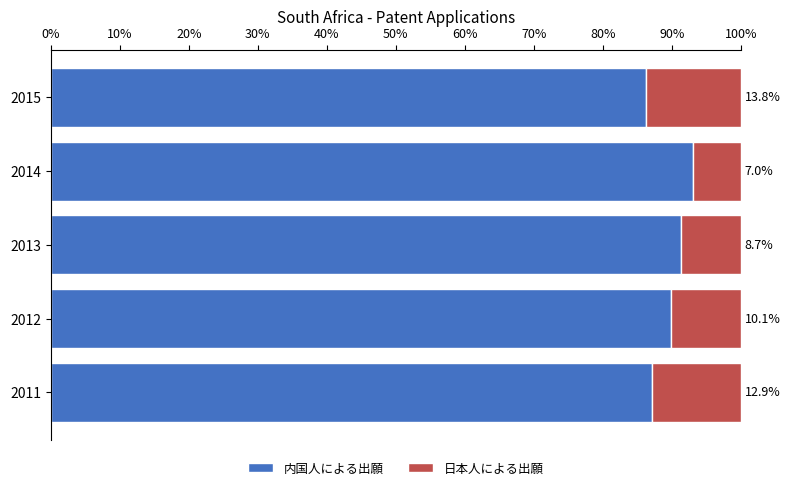

What is the difference between the maximum and minimum values in the 内国人による出願 series?

6.8